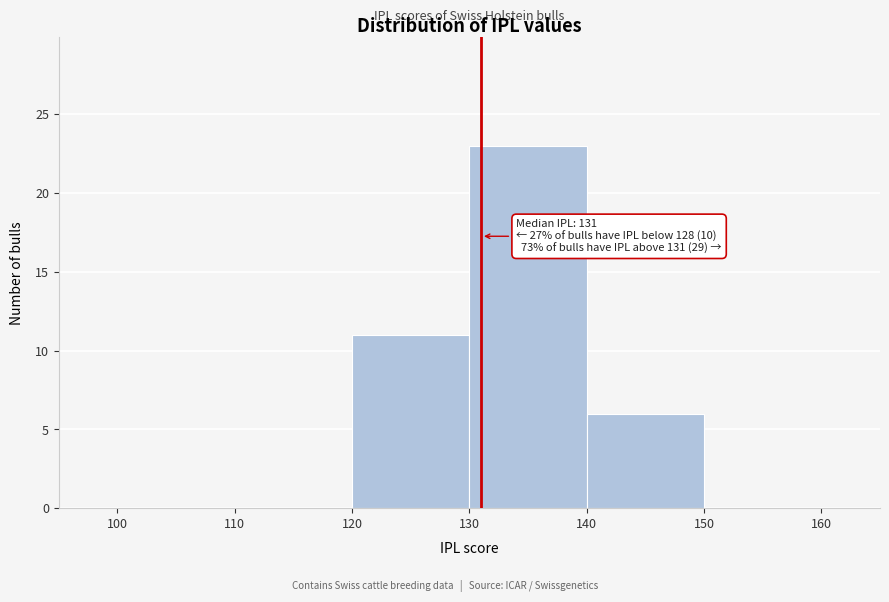

Over which range of the x-axis is the bar tallest?

130 to 140